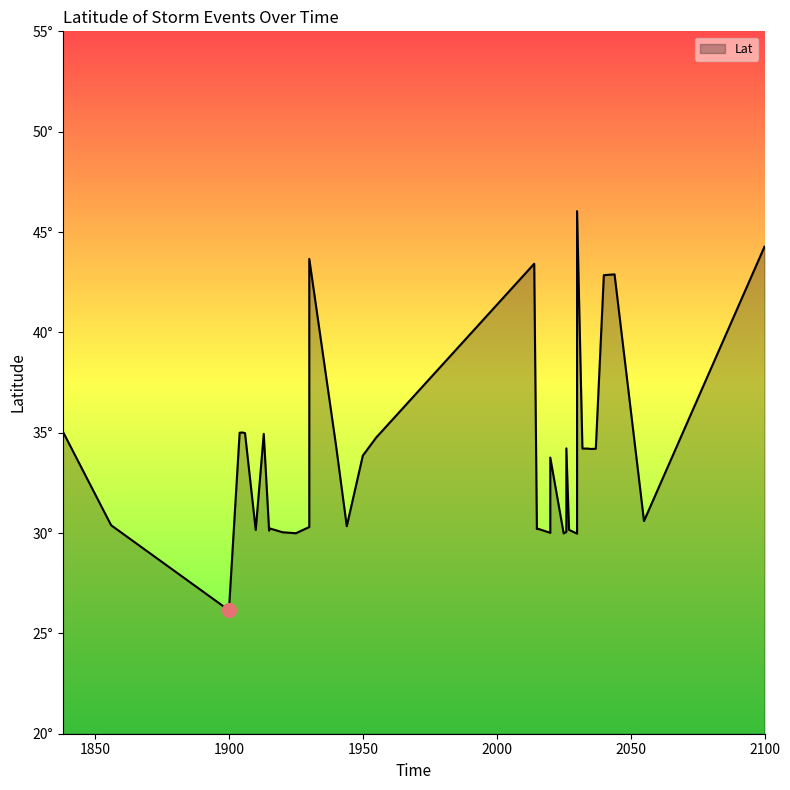

Approximately how many times larger is the value at 1900 compared to 1925?

0.9